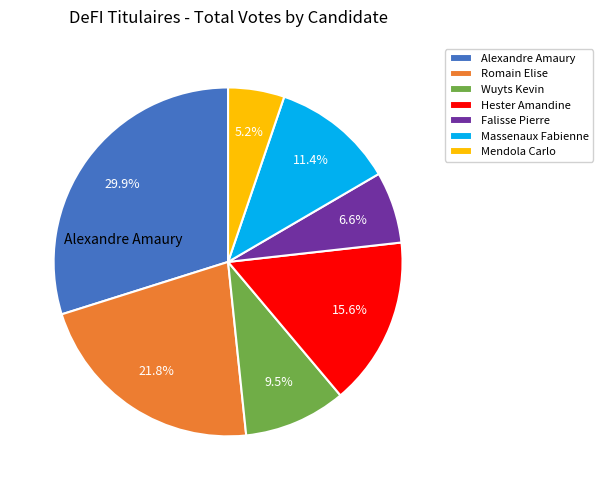

How much of the chart is everything except Wuyts Kevin?

90.5%